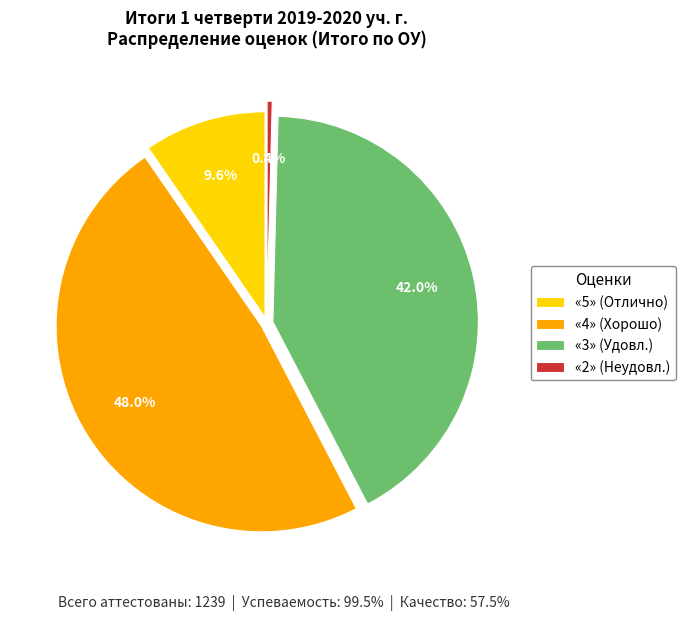

Does «5» (Отлично) represent more than half of the total?

No